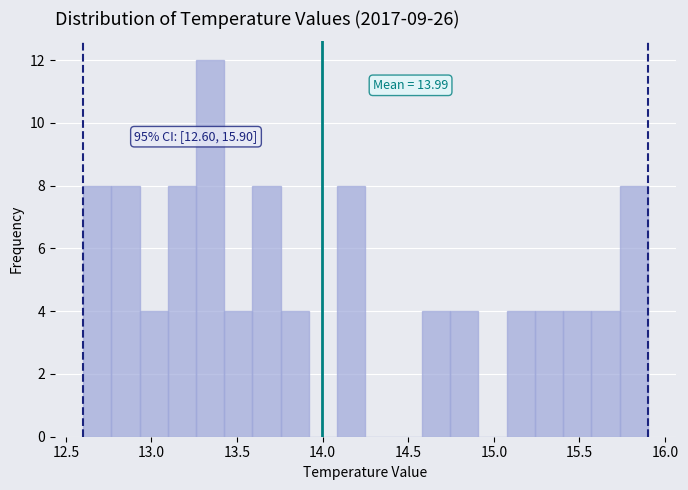

Around what value on the x-axis is the tallest bar? Give the approximate position of its centre, as read against the axis.

13.35